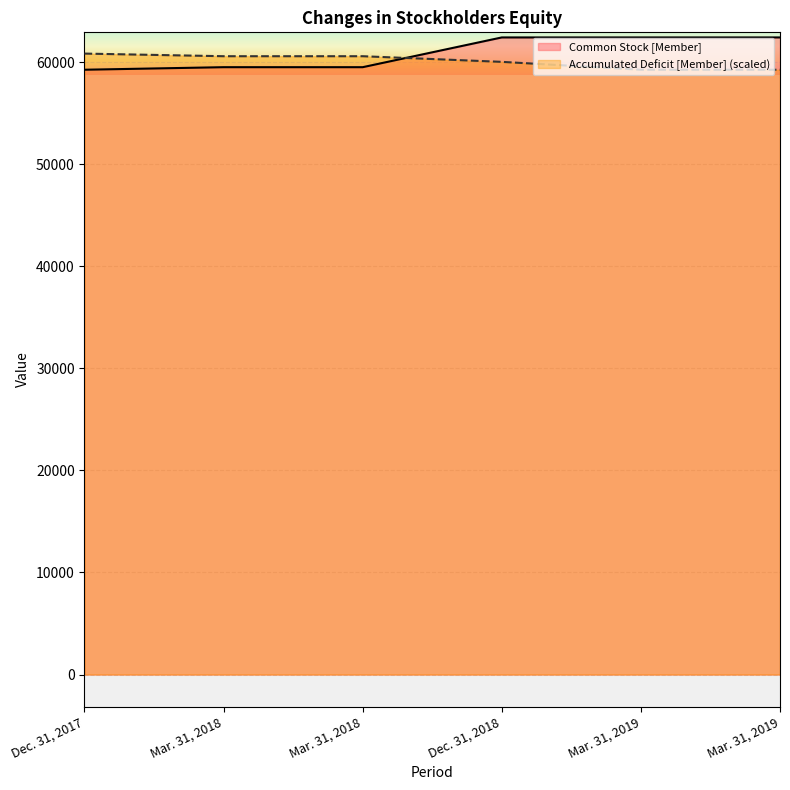

True or false: Common Stock [Member] has a value of 62425.0 at Mar. 31, 2019.

True